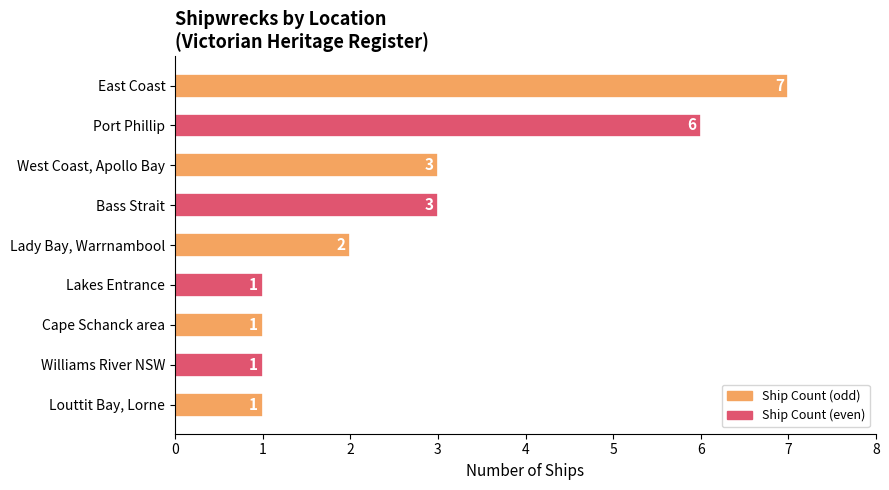

What is the greatest value displayed?

7